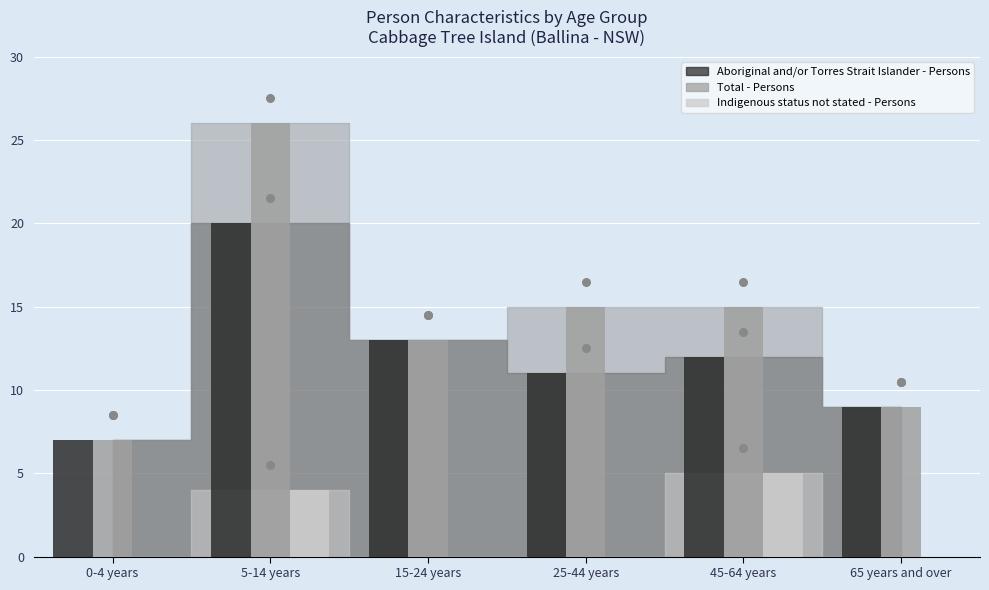

At how many categories does at least one series exceed 11?

4